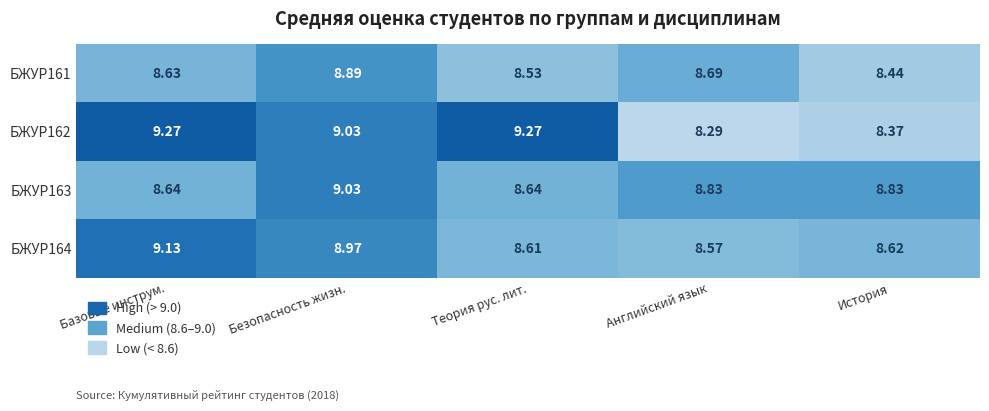

What is the total value across all series at Базовые инструм.?

35.7